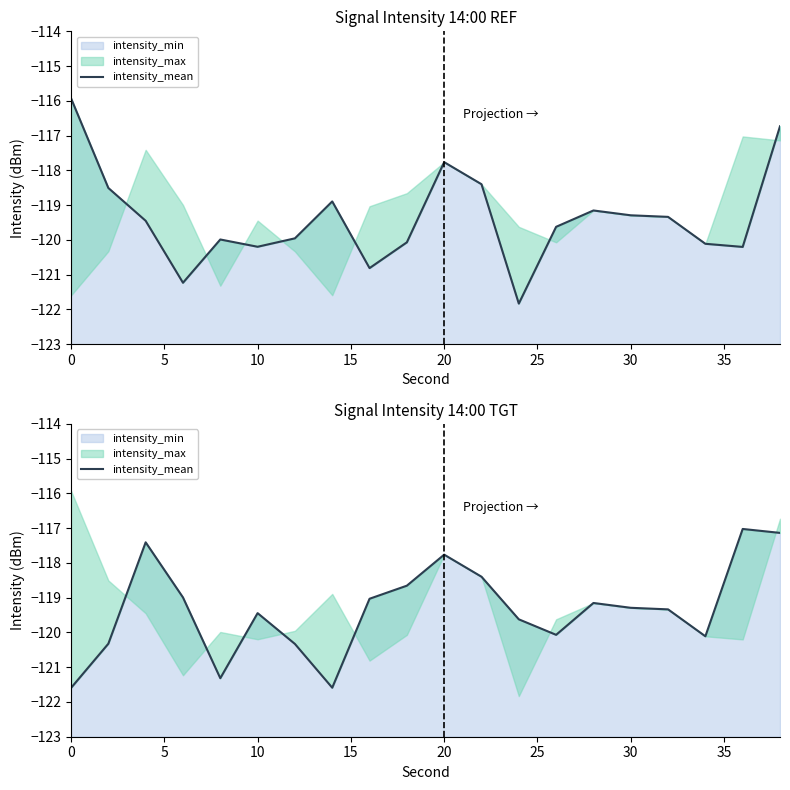

Reading right to left, transcribe all the data shown in this chart.

-117.1	-117.0	-120.1	-119.3	-119.3	-119.2	-120.1	-119.6	-118.4	-117.8	-118.7	-119.0	-121.6	-120.3	-119.4	-121.3	-119.0	-117.4	-120.3	-121.6